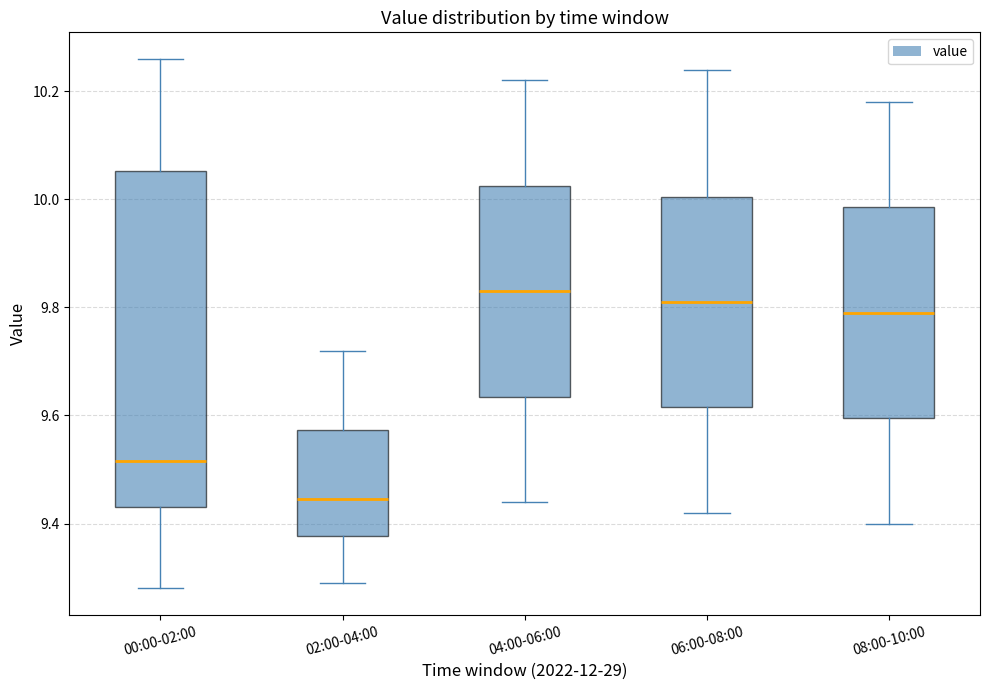

Where does the lower whisker of the box for 06:00-08:00 end on the y-axis? The values are not printed on the chart, so give them approximately, as read against the axis.

9.42